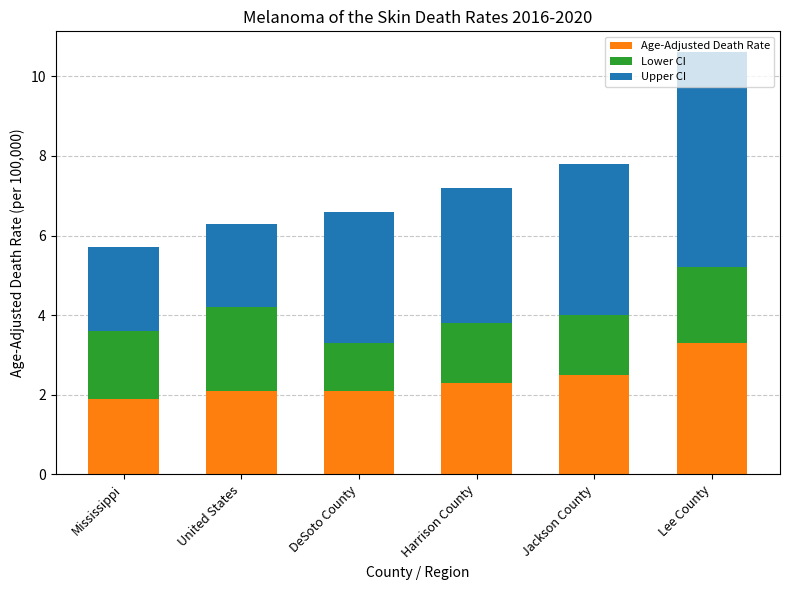

What is the maximum value for Age-Adjusted Death Rate?

3.3